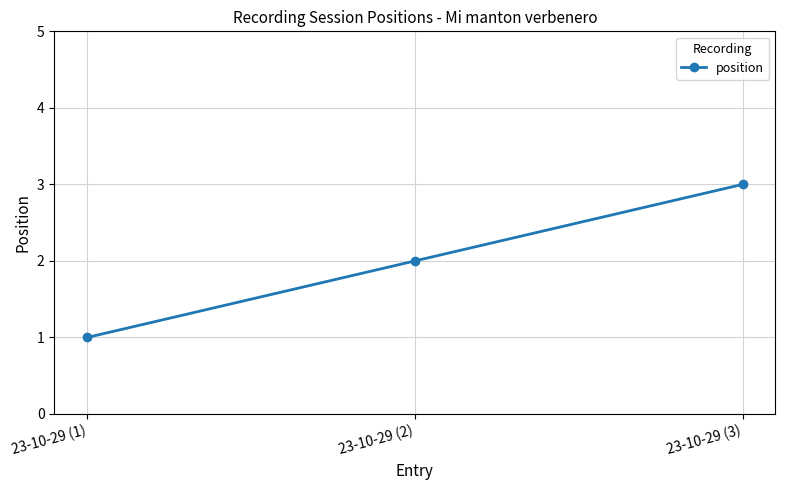

List the labels in order of value, smallest first.

23-10-29 (1), 23-10-29 (2), 23-10-29 (3)